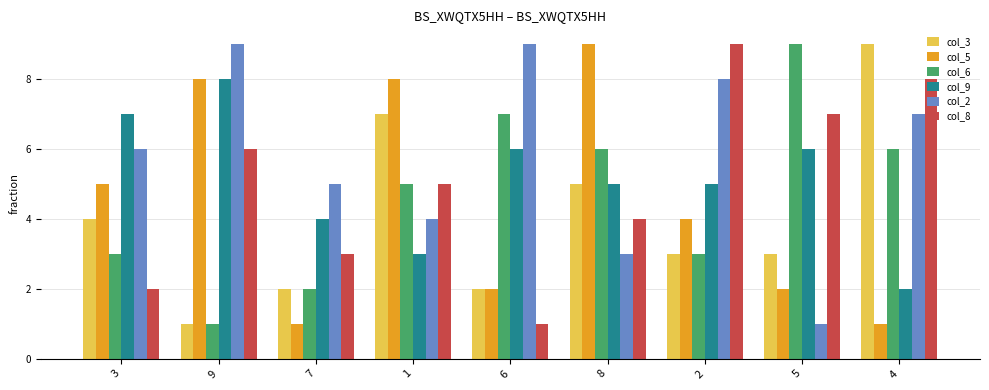

Which series has the largest total across all categories?

col_2